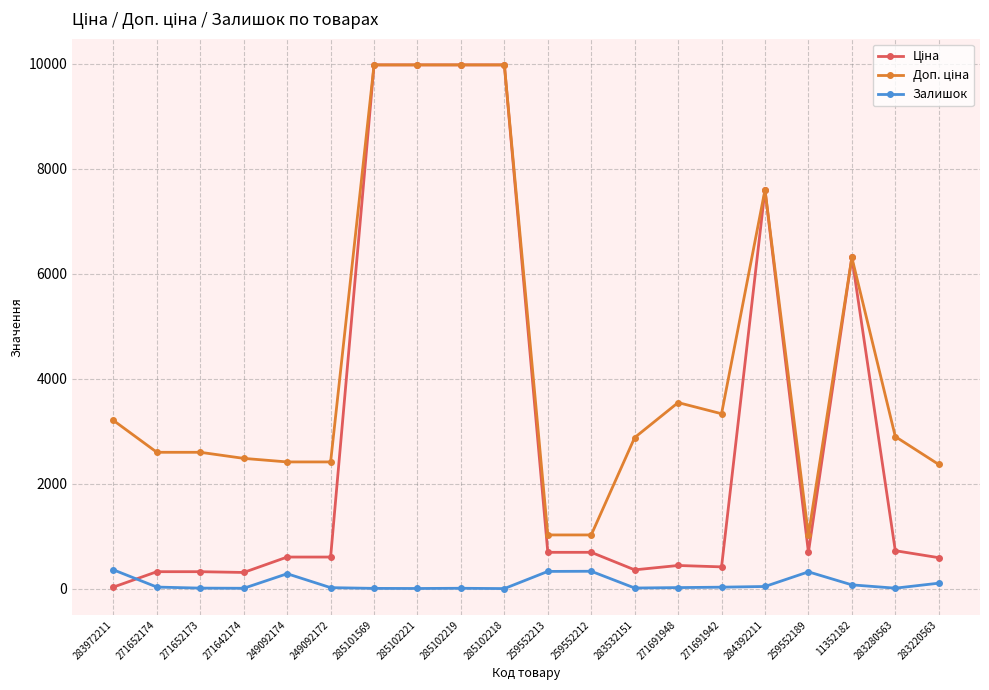

True or false: Залишок has more than 1 interior local peaks.

True